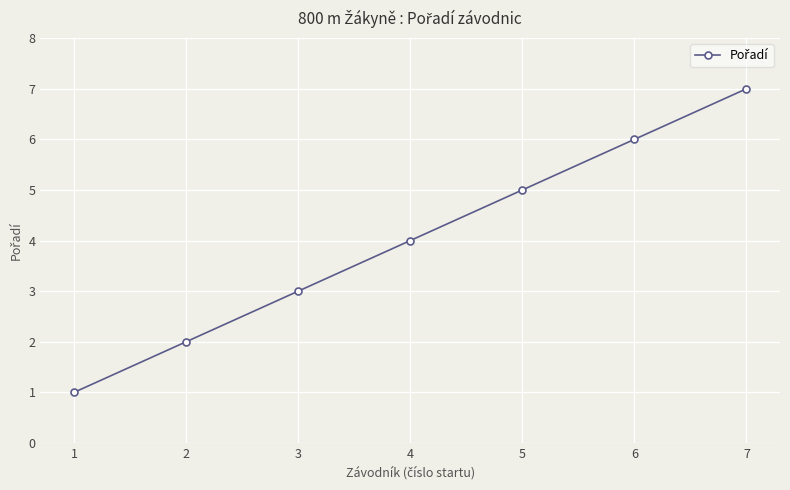

Is it true that the value at 6 is 6?

True